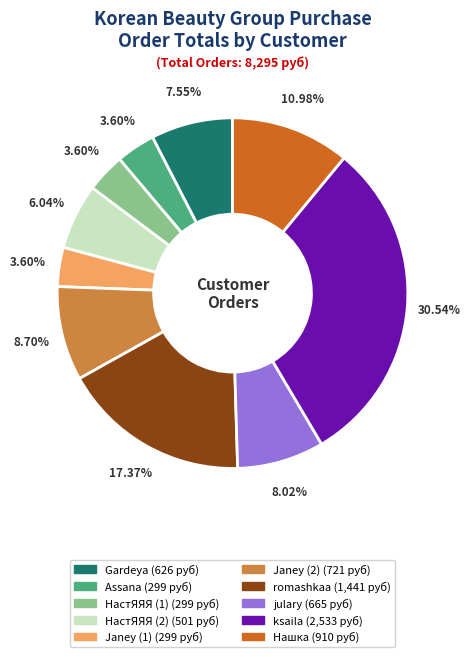

Which category has the biggest portion of the pie?

ksaila